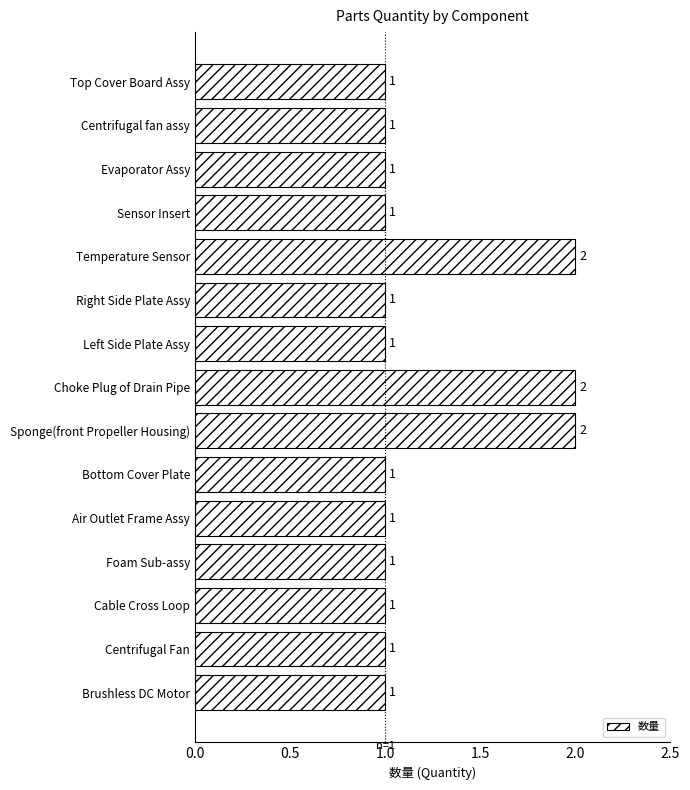

Count the values in the range 1 to 2.

15